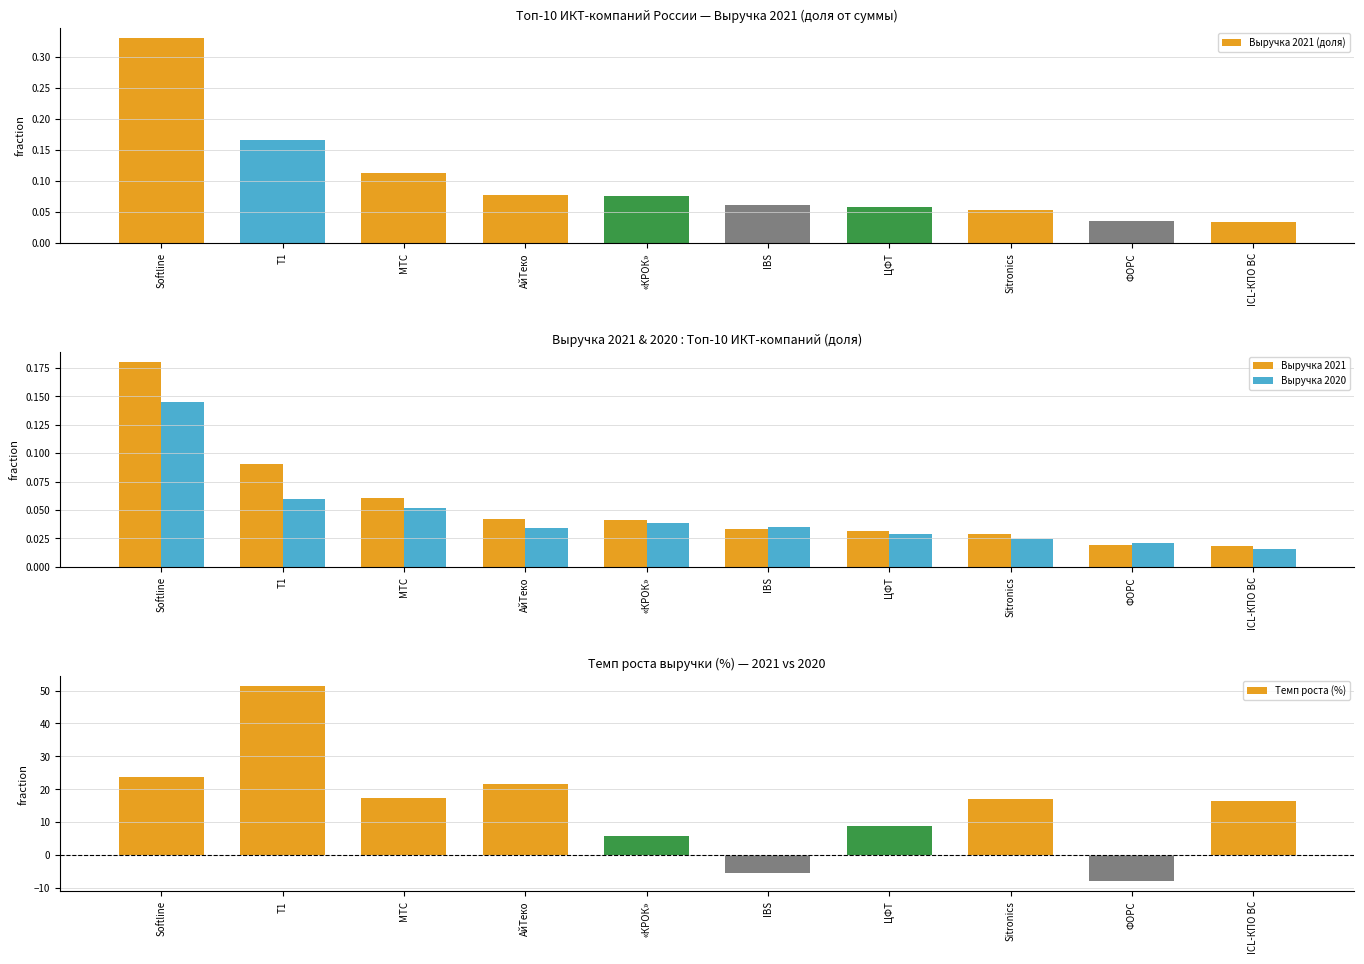

How many groups of bars are there?

10